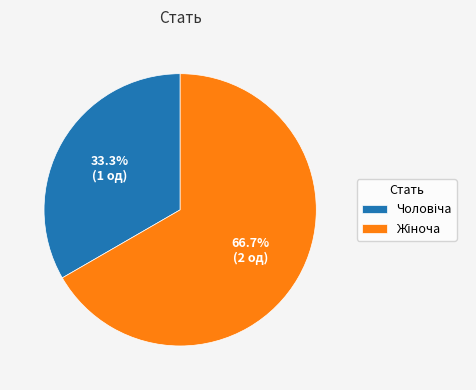

Count the number of slices in the pie.

2